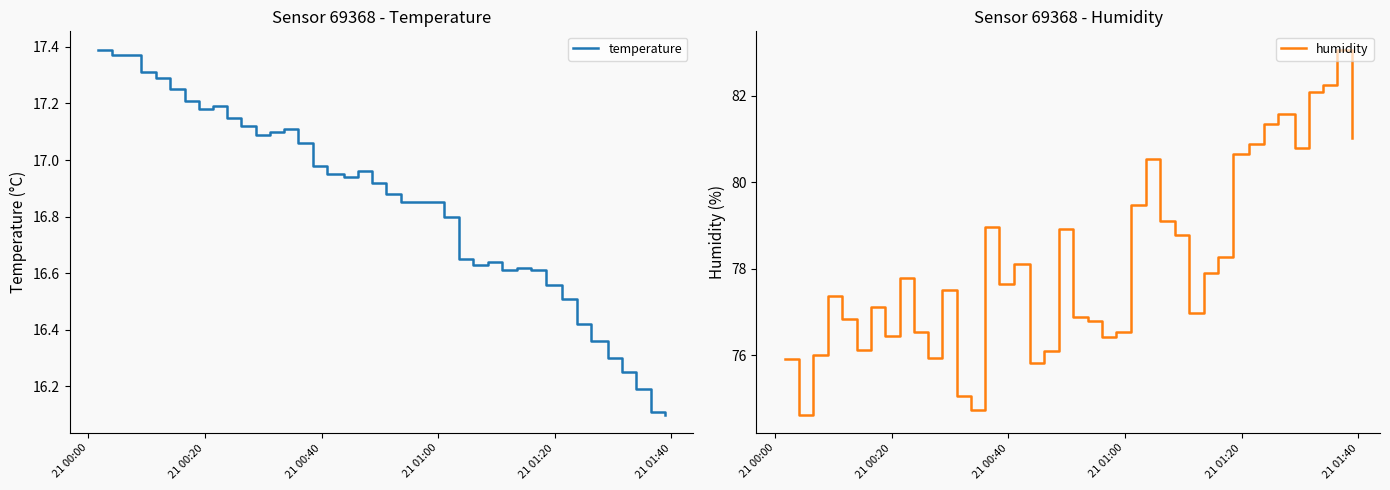

How many lines are shown in the chart?

2